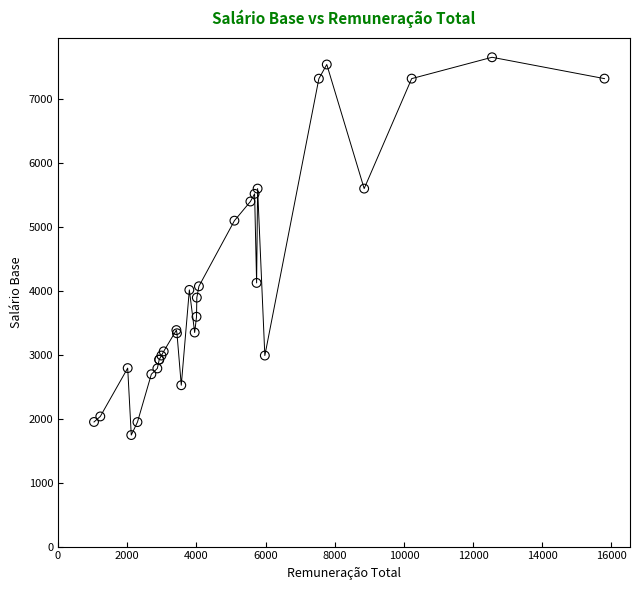

What Y value in the scatter plot is closest to 4701?

5100.0